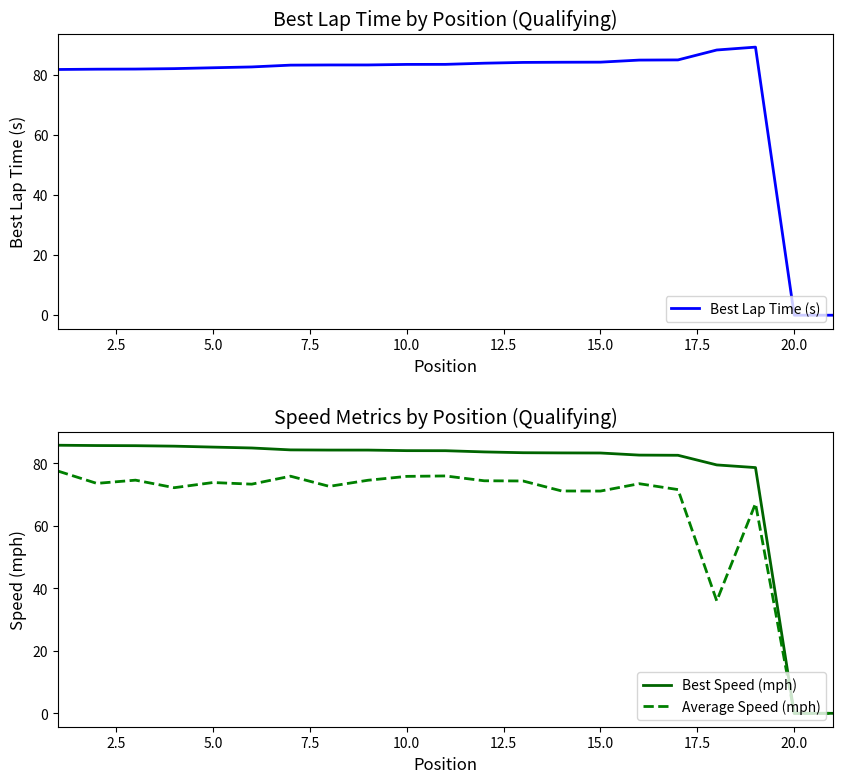

Is it true that Average Speed (mph) equals 114.2 at 5.0?

False